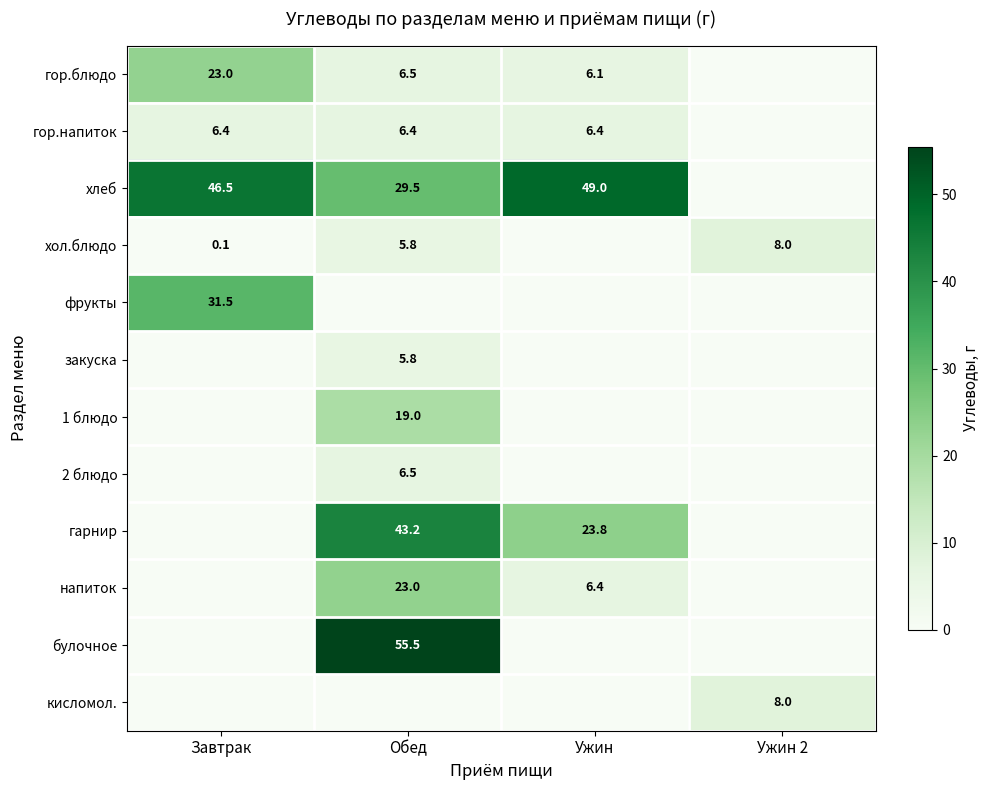

What is the difference between the highest and lowest values at Обед?

55.5